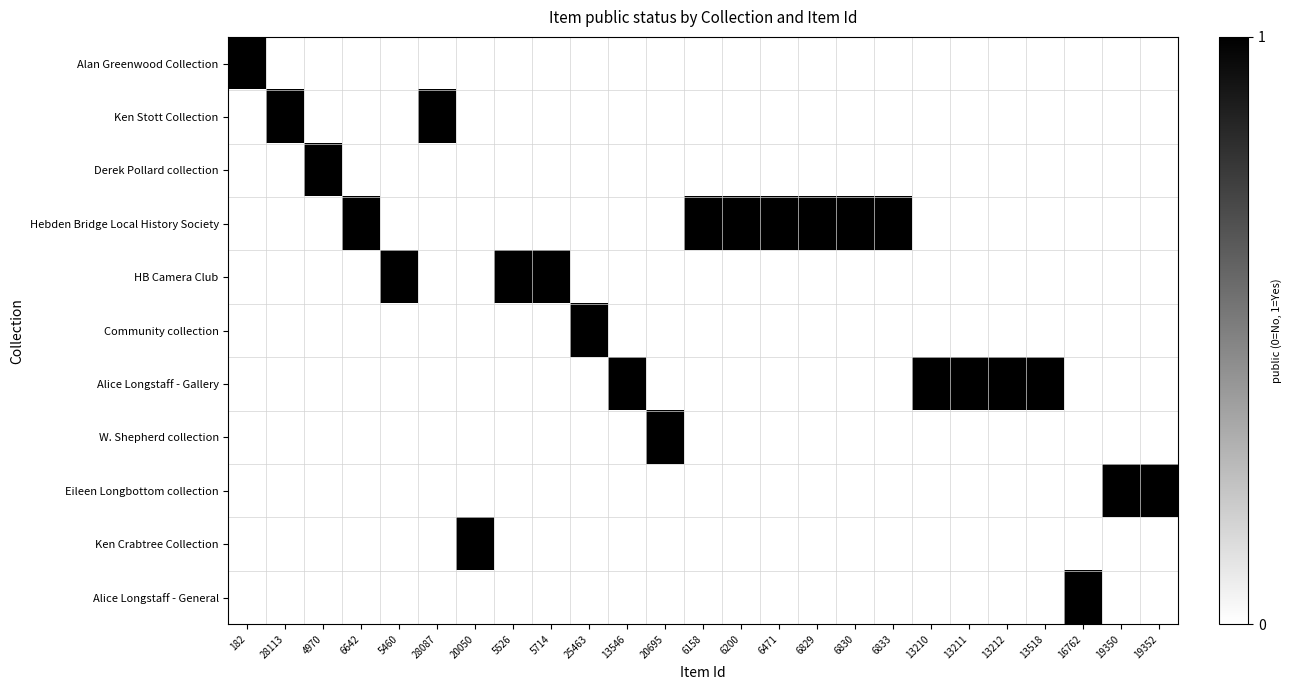

Reading right to left, transcribe all the data shown in this chart.

Alan Greenwood Collection: 19352=0	19350=0	16762=0	13518=0	13212=0	13211=0	13210=0	6833=0	6830=0	6829=0	6471=0	6200=0	6158=0	20695=0	13546=0	25463=0	5714=0	5526=0	20050=0	28087=0	5460=0	6642=0	4970=0	28113=0	182=1
Ken Stott Collection: 19352=0	19350=0	16762=0	13518=0	13212=0	13211=0	13210=0	6833=0	6830=0	6829=0	6471=0	6200=0	6158=0	20695=0	13546=0	25463=0	5714=0	5526=0	20050=0	28087=1	5460=0	6642=0	4970=0	28113=1	182=0
Derek Pollard collection: 19352=0	19350=0	16762=0	13518=0	13212=0	13211=0	13210=0	6833=0	6830=0	6829=0	6471=0	6200=0	6158=0	20695=0	13546=0	25463=0	5714=0	5526=0	20050=0	28087=0	5460=0	6642=0	4970=1	28113=0	182=0
Hebden Bridge Local History Society: 19352=0	19350=0	16762=0	13518=0	13212=0	13211=0	13210=0	6833=1	6830=1	6829=1	6471=1	6200=1	6158=1	20695=0	13546=0	25463=0	5714=0	5526=0	20050=0	28087=0	5460=0	6642=1	4970=0	28113=0	182=0
HB Camera Club: 19352=0	19350=0	16762=0	13518=0	13212=0	13211=0	13210=0	6833=0	6830=0	6829=0	6471=0	6200=0	6158=0	20695=0	13546=0	25463=0	5714=1	5526=1	20050=0	28087=0	5460=1	6642=0	4970=0	28113=0	182=0
Community collection: 19352=0	19350=0	16762=0	13518=0	13212=0	13211=0	13210=0	6833=0	6830=0	6829=0	6471=0	6200=0	6158=0	20695=0	13546=0	25463=1	5714=0	5526=0	20050=0	28087=0	5460=0	6642=0	4970=0	28113=0	182=0
Alice Longstaff - Gallery: 19352=0	19350=0	16762=0	13518=1	13212=1	13211=1	13210=1	6833=0	6830=0	6829=0	6471=0	6200=0	6158=0	20695=0	13546=1	25463=0	5714=0	5526=0	20050=0	28087=0	5460=0	6642=0	4970=0	28113=0	182=0
W. Shepherd collection: 19352=0	19350=0	16762=0	13518=0	13212=0	13211=0	13210=0	6833=0	6830=0	6829=0	6471=0	6200=0	6158=0	20695=1	13546=0	25463=0	5714=0	5526=0	20050=0	28087=0	5460=0	6642=0	4970=0	28113=0	182=0
Eileen Longbottom collection: 19352=1	19350=1	16762=0	13518=0	13212=0	13211=0	13210=0	6833=0	6830=0	6829=0	6471=0	6200=0	6158=0	20695=0	13546=0	25463=0	5714=0	5526=0	20050=0	28087=0	5460=0	6642=0	4970=0	28113=0	182=0
Ken Crabtree Collection: 19352=0	19350=0	16762=0	13518=0	13212=0	13211=0	13210=0	6833=0	6830=0	6829=0	6471=0	6200=0	6158=0	20695=0	13546=0	25463=0	5714=0	5526=0	20050=1	28087=0	5460=0	6642=0	4970=0	28113=0	182=0
Alice Longstaff - General: 19352=0	19350=0	16762=1	13518=0	13212=0	13211=0	13210=0	6833=0	6830=0	6829=0	6471=0	6200=0	6158=0	20695=0	13546=0	25463=0	5714=0	5526=0	20050=0	28087=0	5460=0	6642=0	4970=0	28113=0	182=0